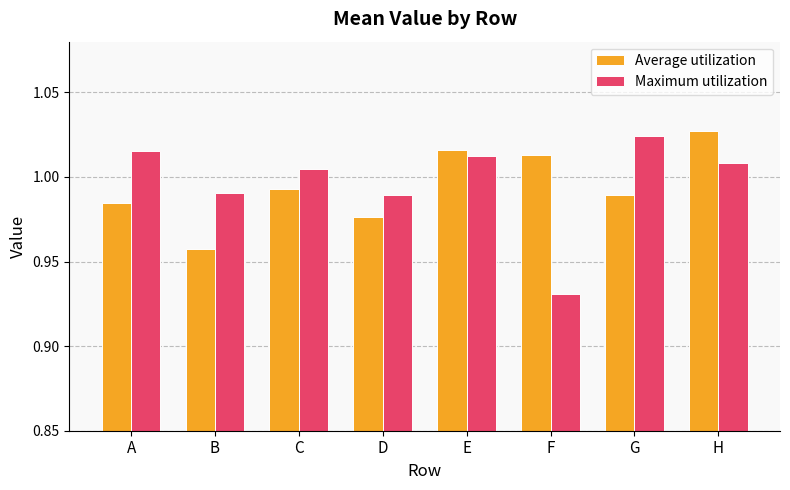

How many distinct data groups are displayed?

2